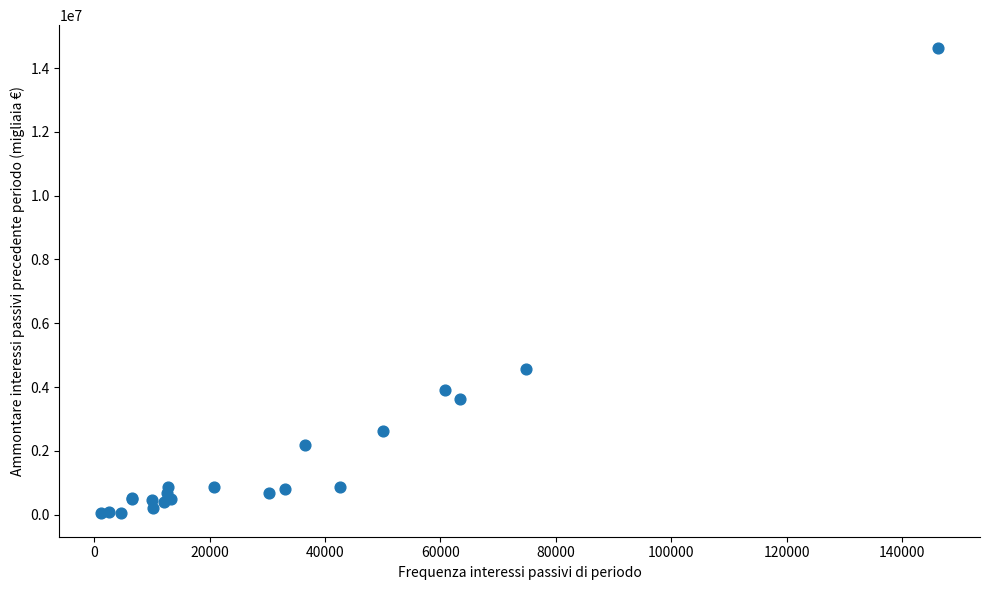

What Y value in the scatter plot is closest to 7327240?

4566524